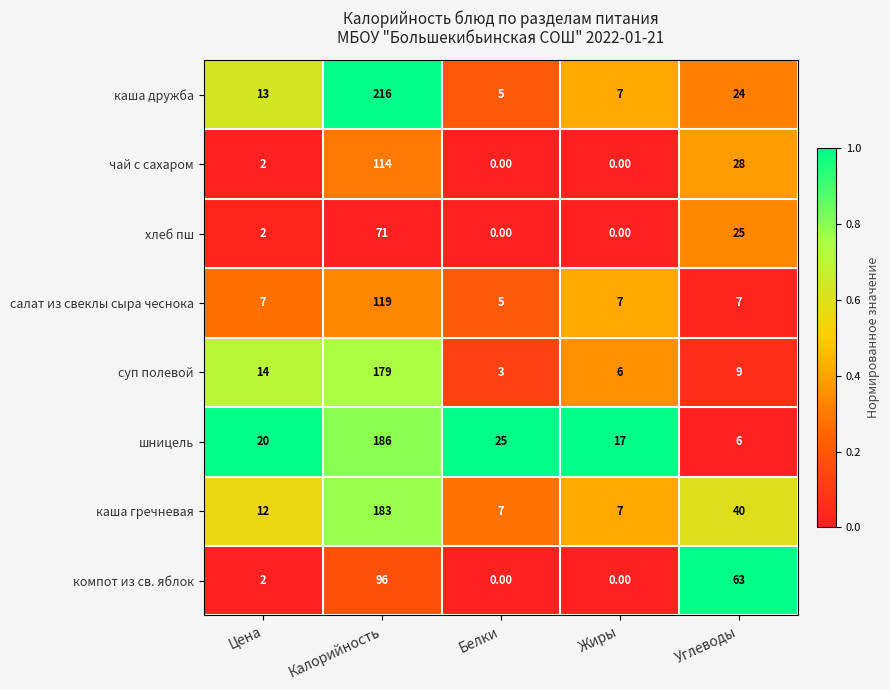

What is the total value across all series at Цена?

72